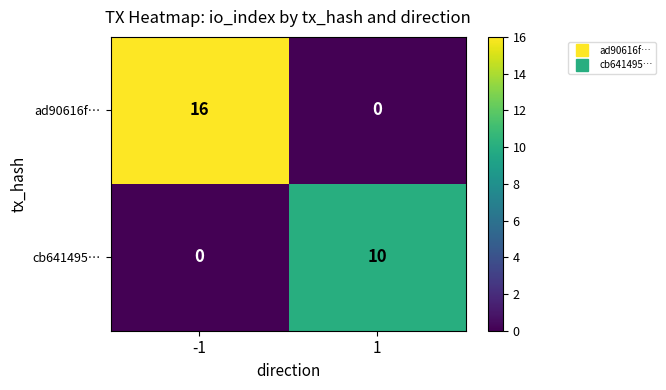

What is the average value of the cb641495… series?

5